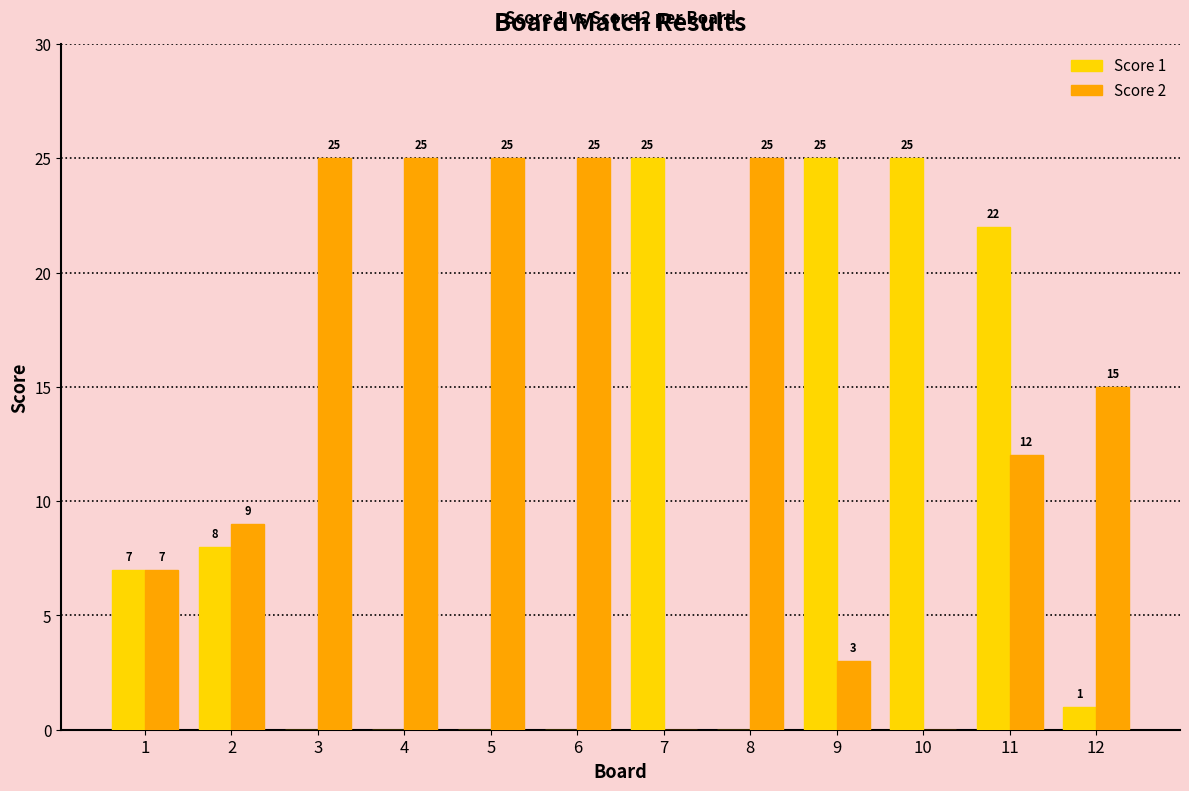

Are the bars horizontal?

No